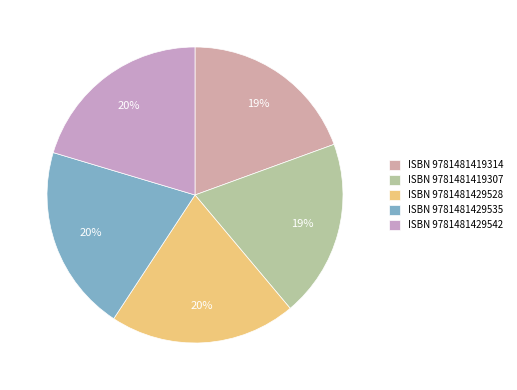

Which category has the biggest portion of the pie?

9781481429528